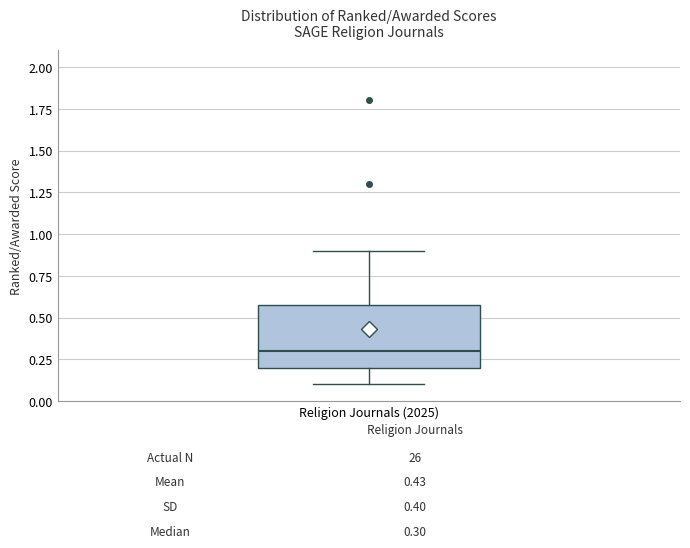

Transcribe this box plot: give where the median line is, the range the box spans, and where the two whiskers end, as read against the y-axis. The values are not printed on the chart, so give them approximately, as read against the axis.

median 0.3, box 0.2 to 0.6, whiskers 0.1 to 0.9